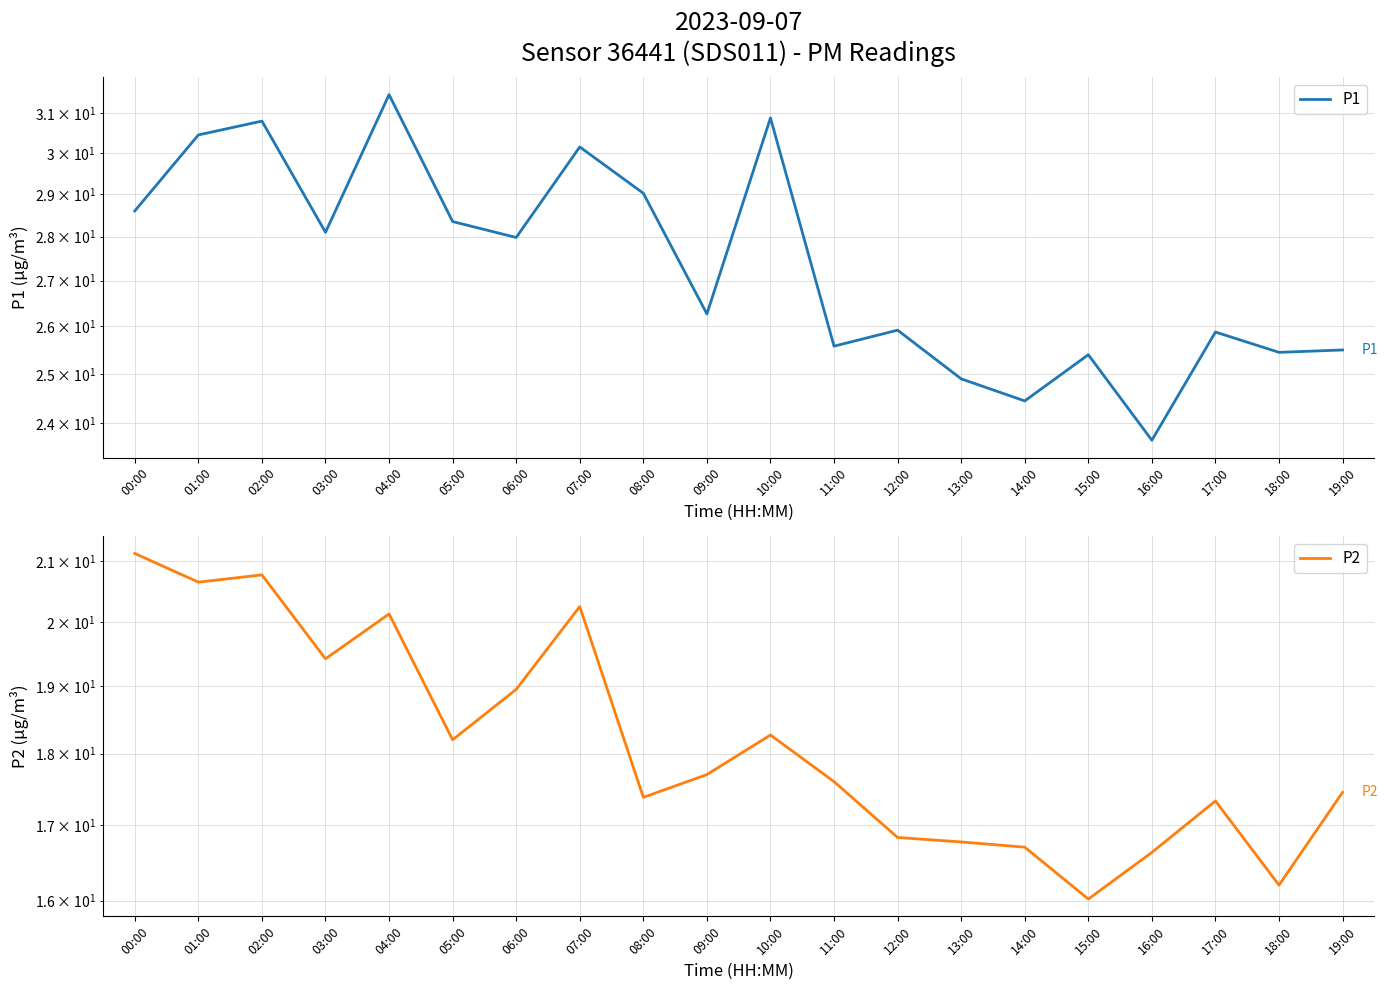

Where does the P2 series first go above 17?

00:00